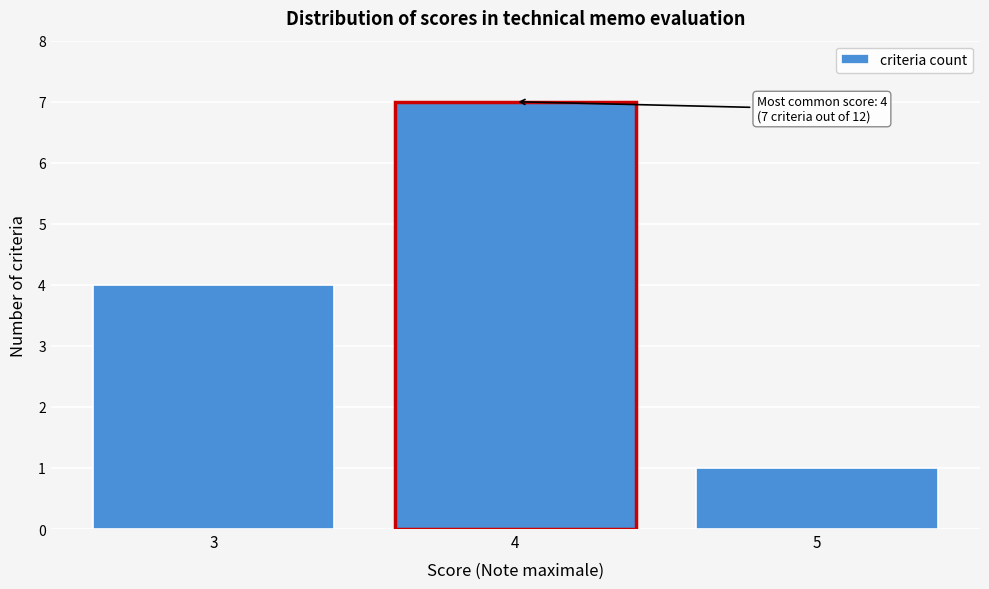

Over which range of the x-axis is the bar tallest?

3.5 to 4.5